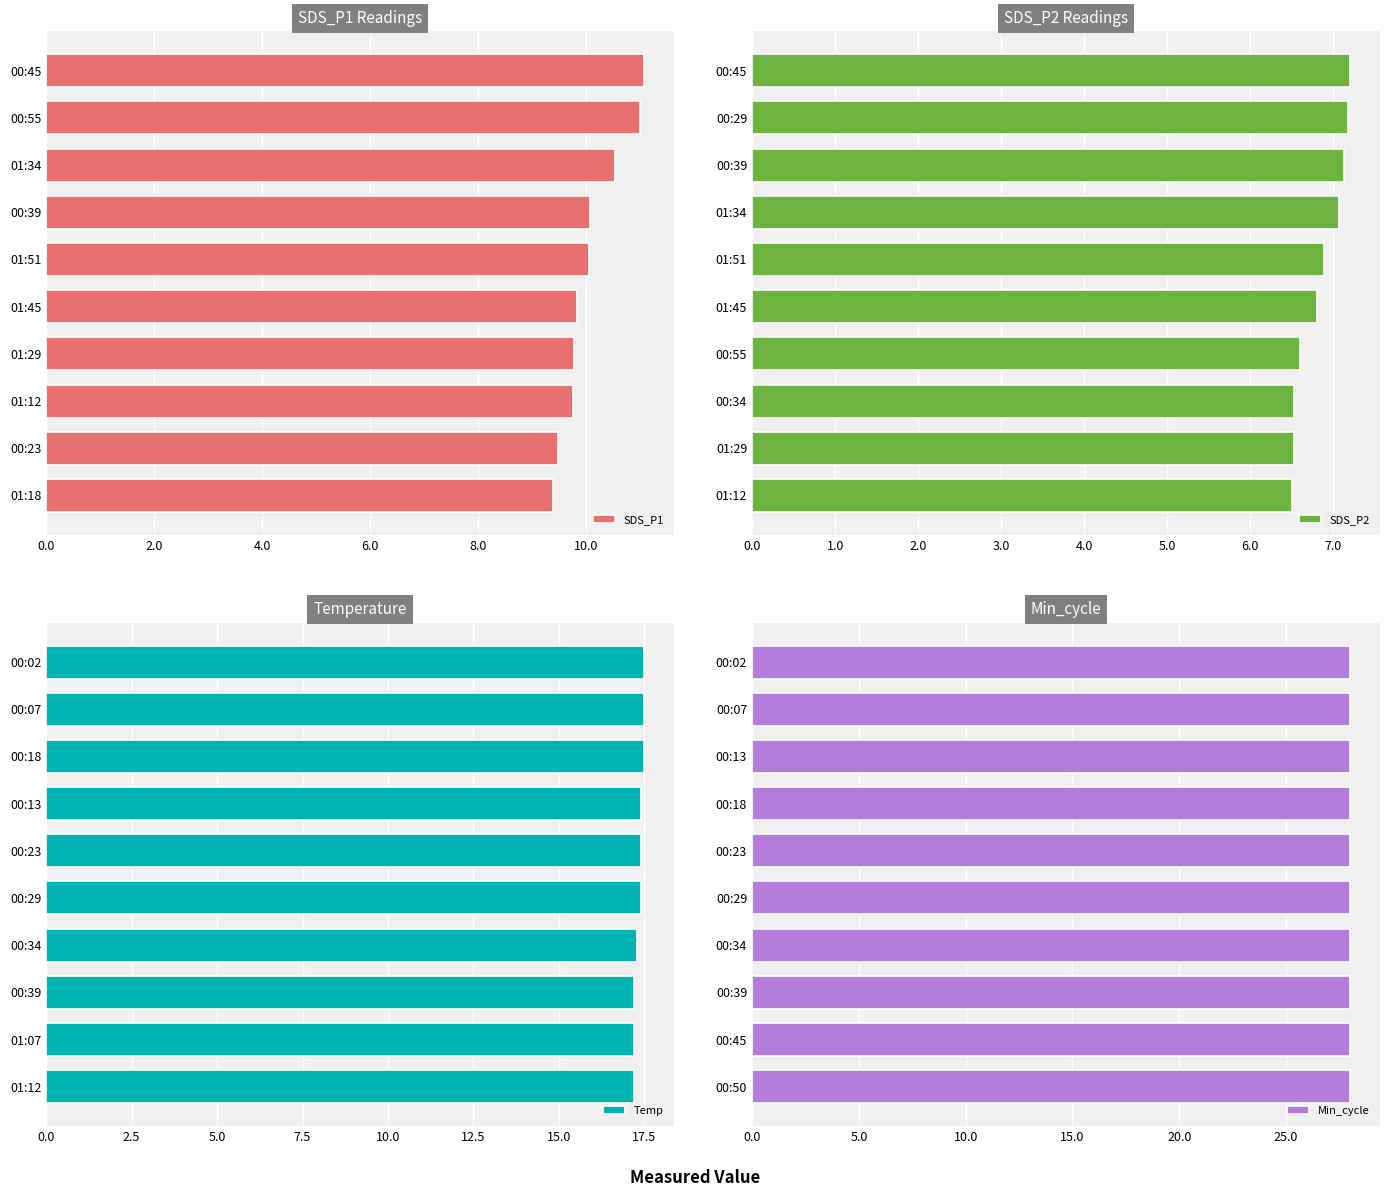

The value of SDS_P1 at 01:51 is 10.1. True or false?

True